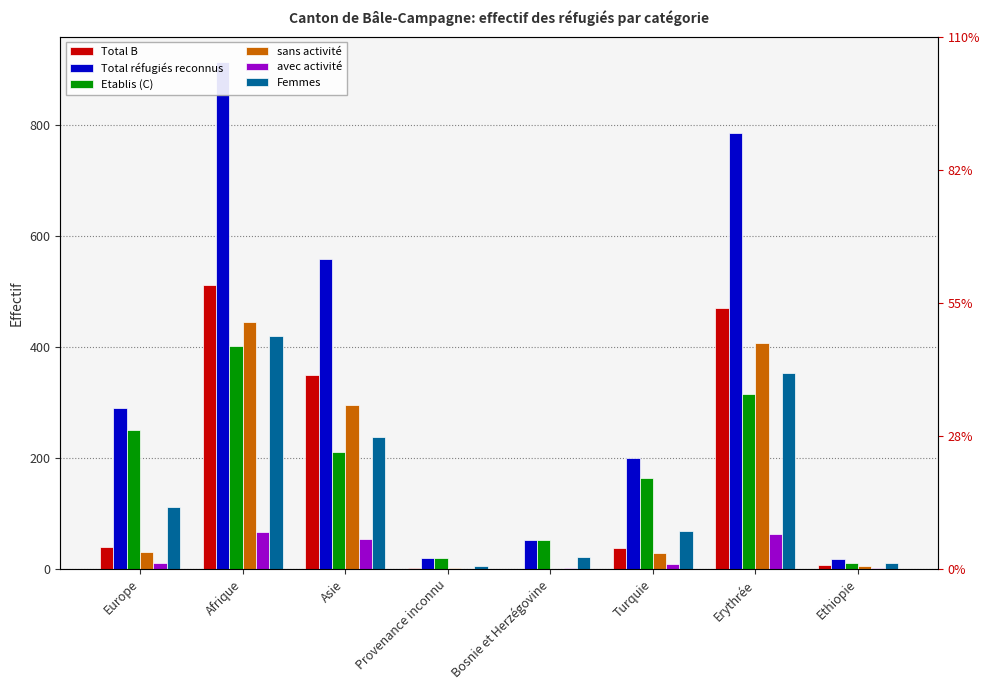

Which label corresponds to the largest value in the chart?

Afrique